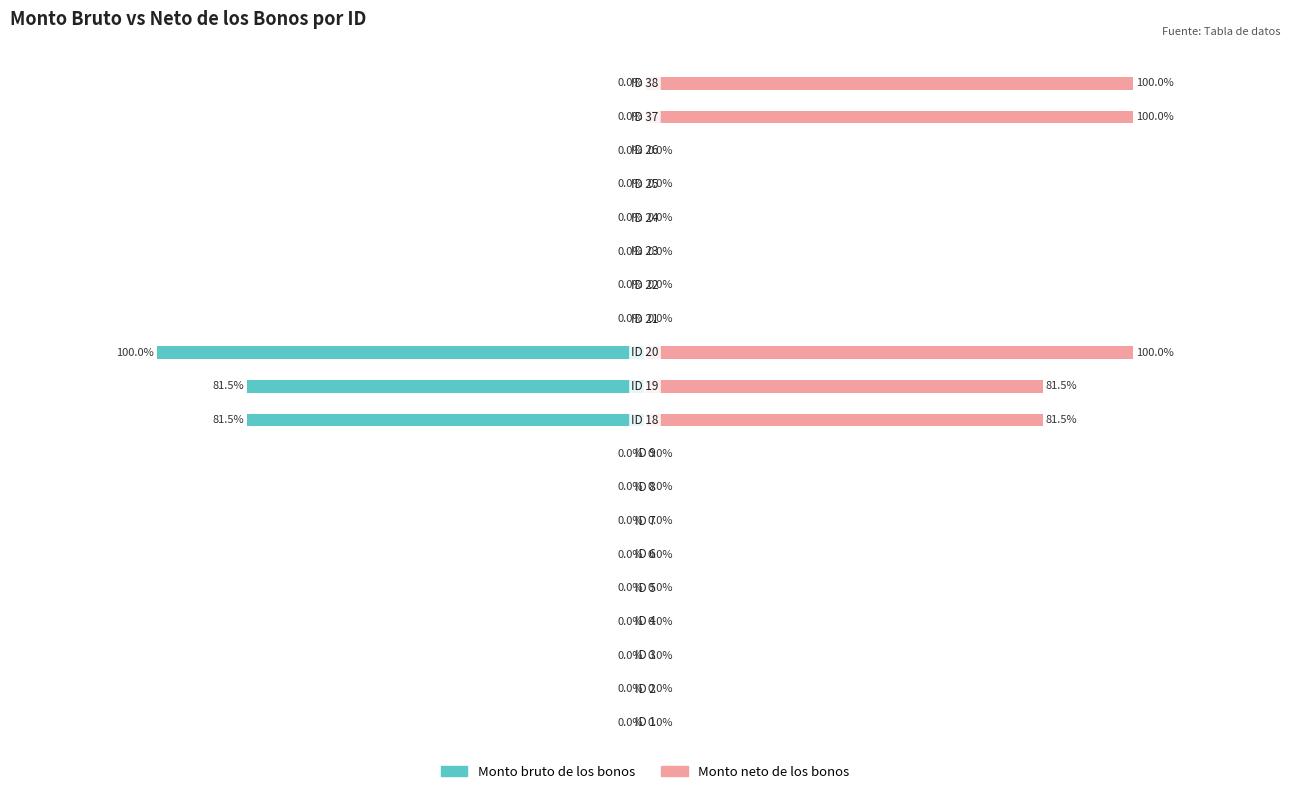

How many bars are there in total?

40